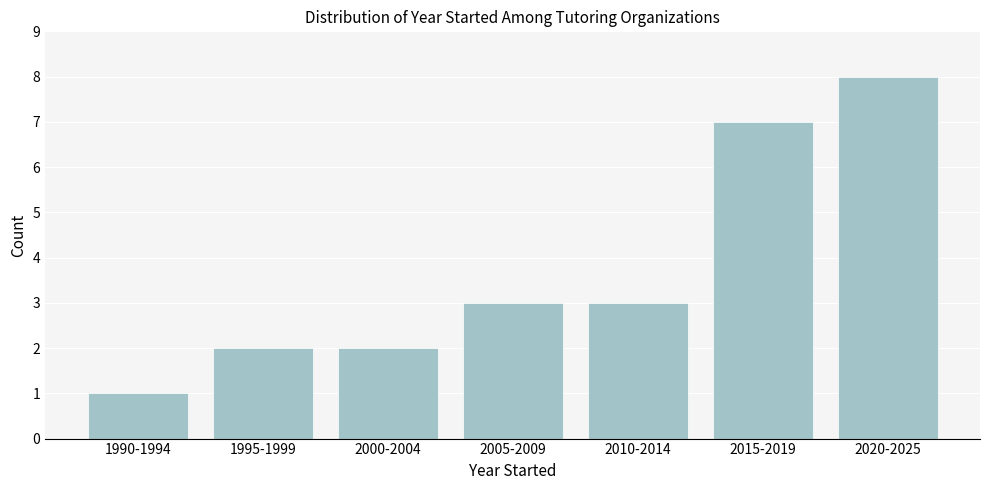

Reading left to right, list all the values displayed in this chart.

1	2	2	3	3	7	8